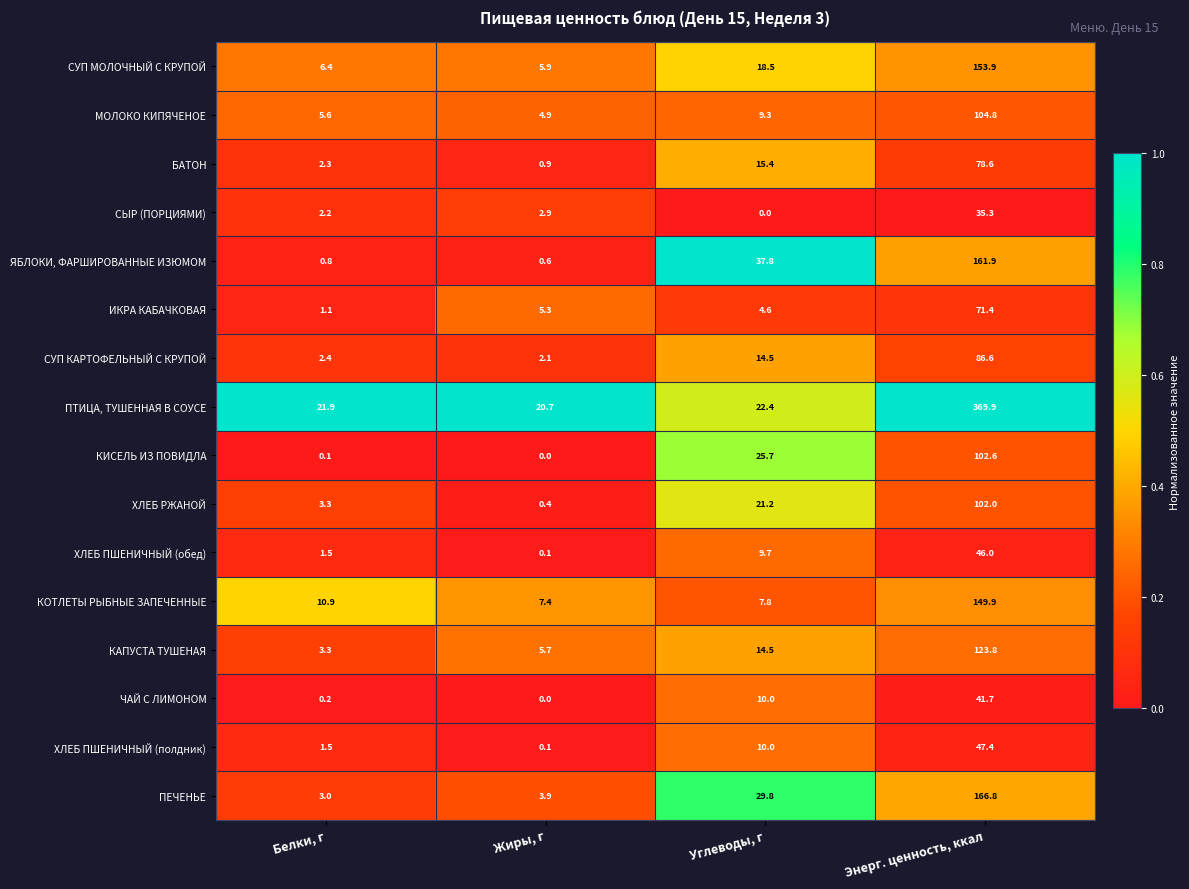

Which series has the widest spread of values?

ПТИЦА, ТУШЕННАЯ В СОУСЕ